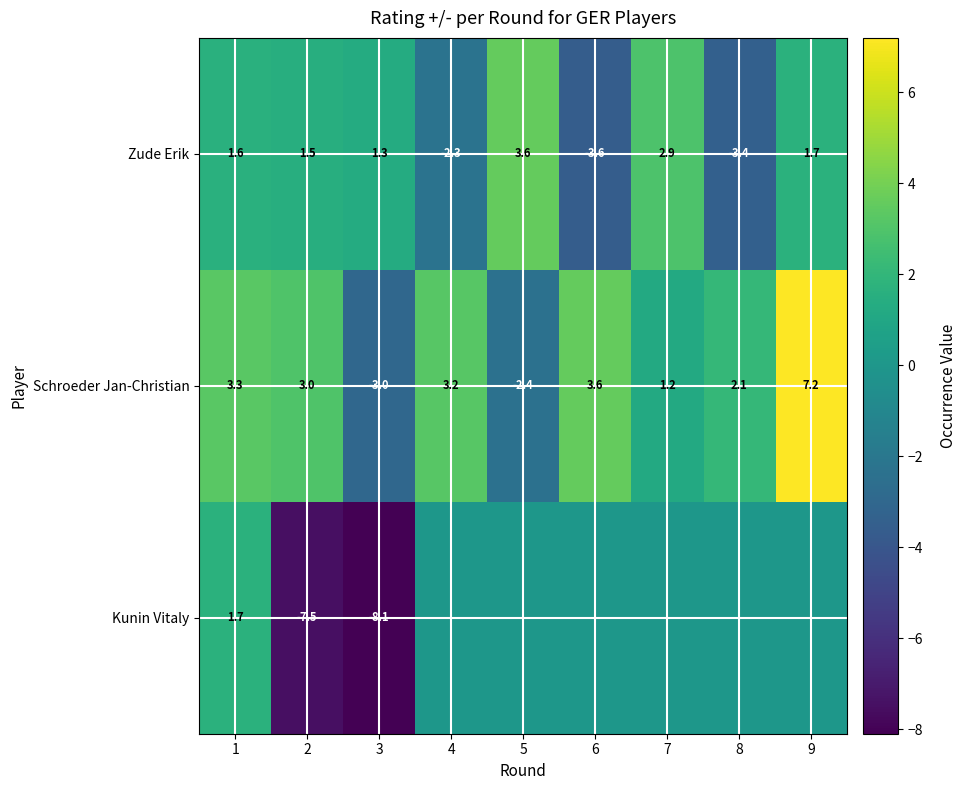

How many negative values does the Zude Erik series have?

3